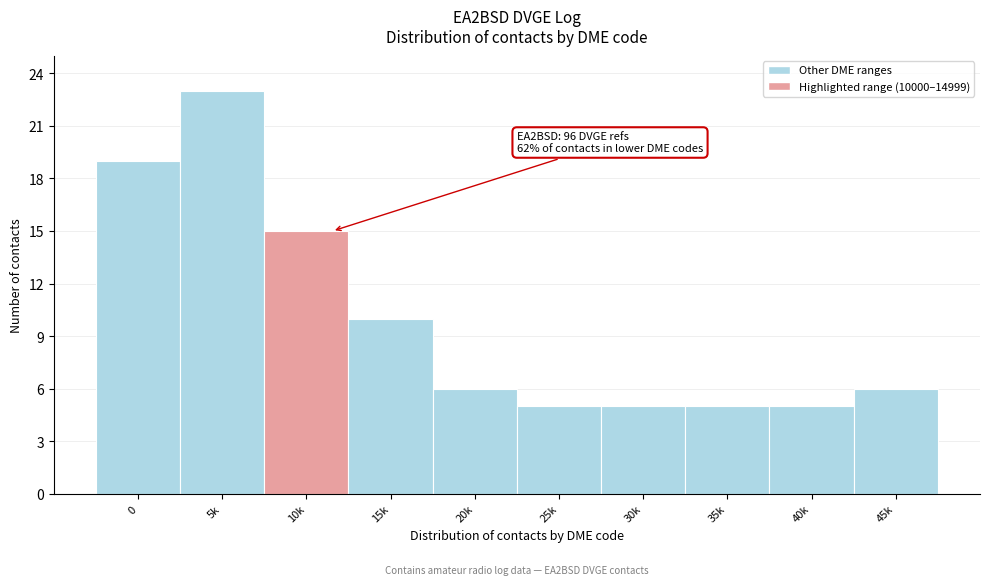

Reading right to left, what are all the values shown in this chart?

45k=6	40k=5	35k=5	30k=5	25k=5	20k=6	15k=10	10k=15	5k=23	0=19